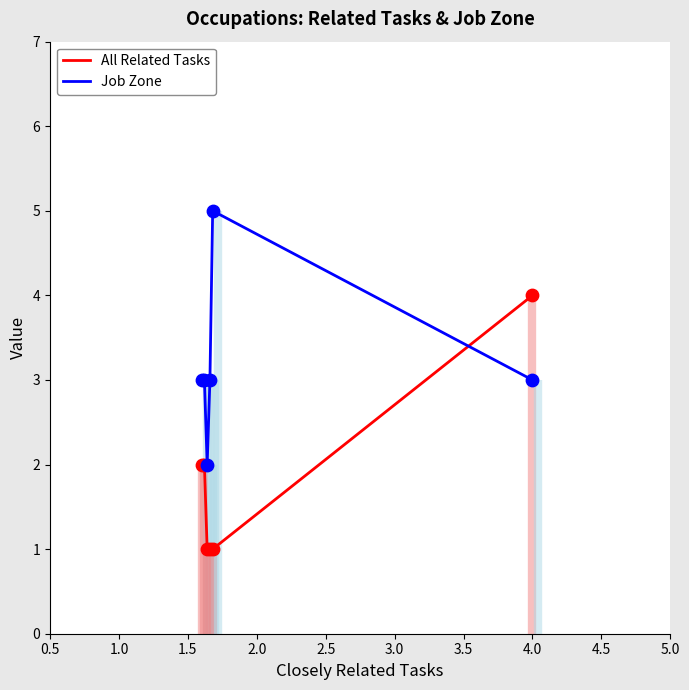

Which series has the largest total across all categories?

Job Zone